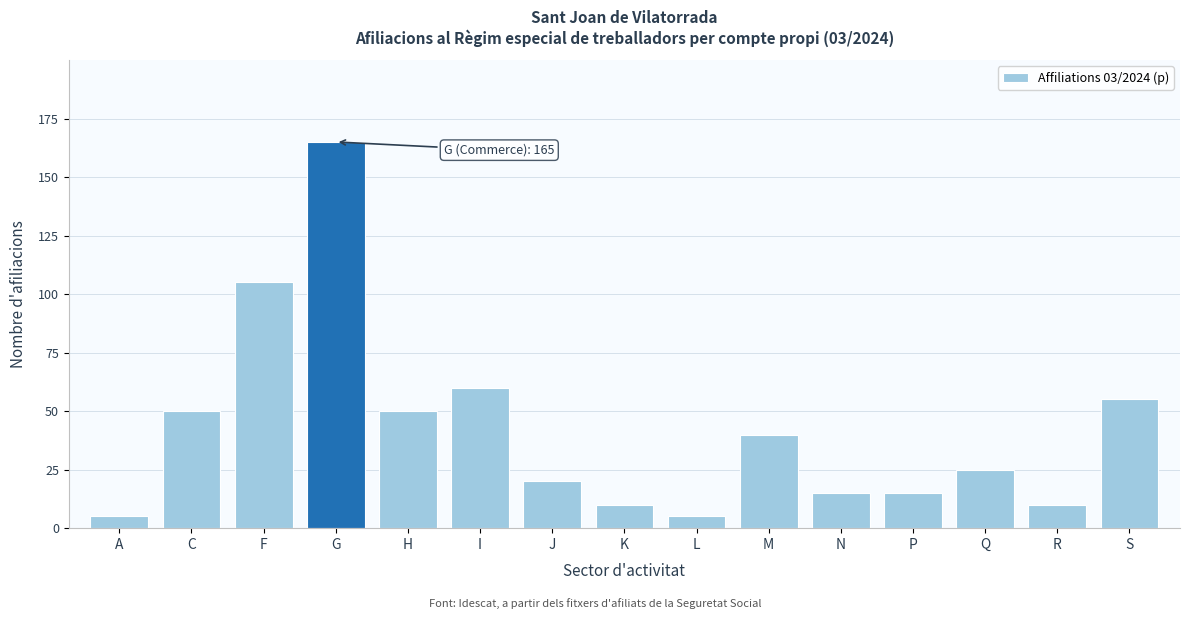

Reading left to right, transcribe all the data shown in this chart.

A=5	C=50	F=105	G=165	H=50	I=60	J=20	K=10	L=5	M=40	N=15	P=15	Q=25	R=10	S=55